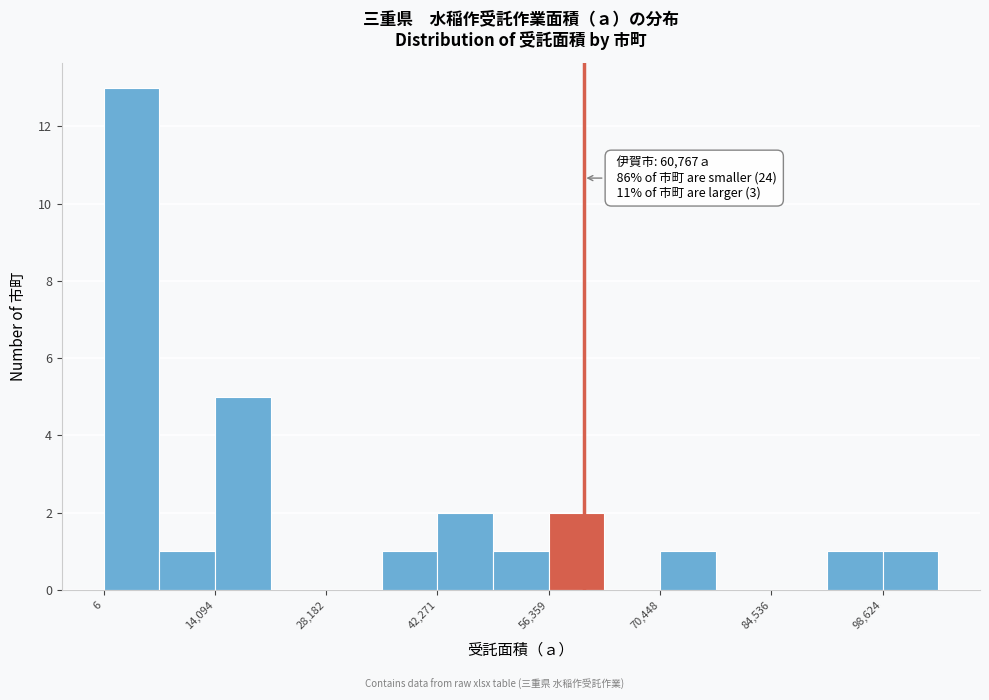

Around what value on the x-axis is the tallest bar? Give the approximate position of its centre, as read against the axis.

4000